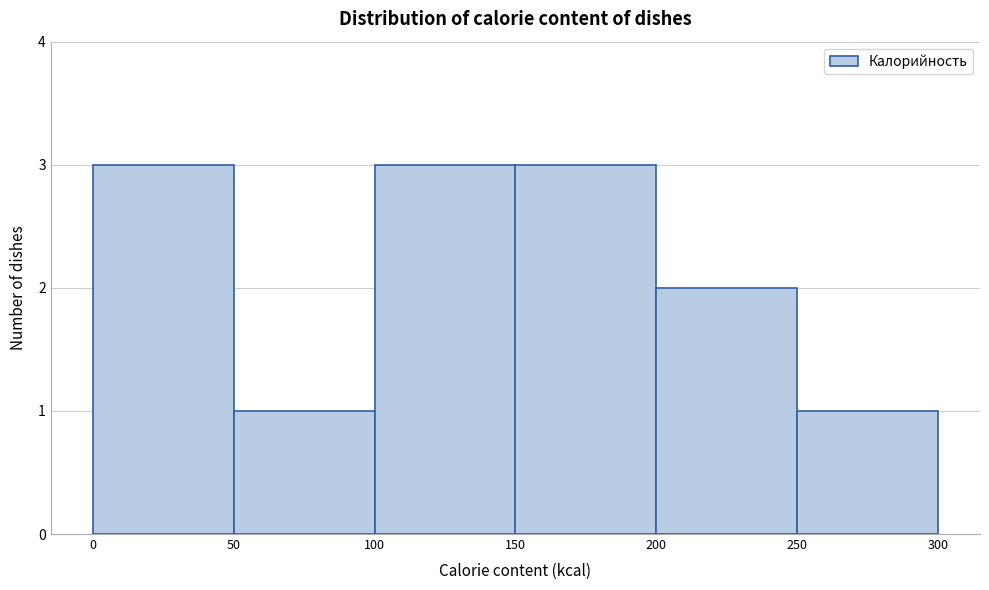

Reading left to right, transcribe this chart: for each bar, give the range it covers on the x-axis and its height. The values are not printed on the chart, so give them approximately, as read against the axis.

0 to 50: 3
50 to 100: 1
100 to 150: 3
150 to 200: 3
200 to 250: 2
250 to 300: 1